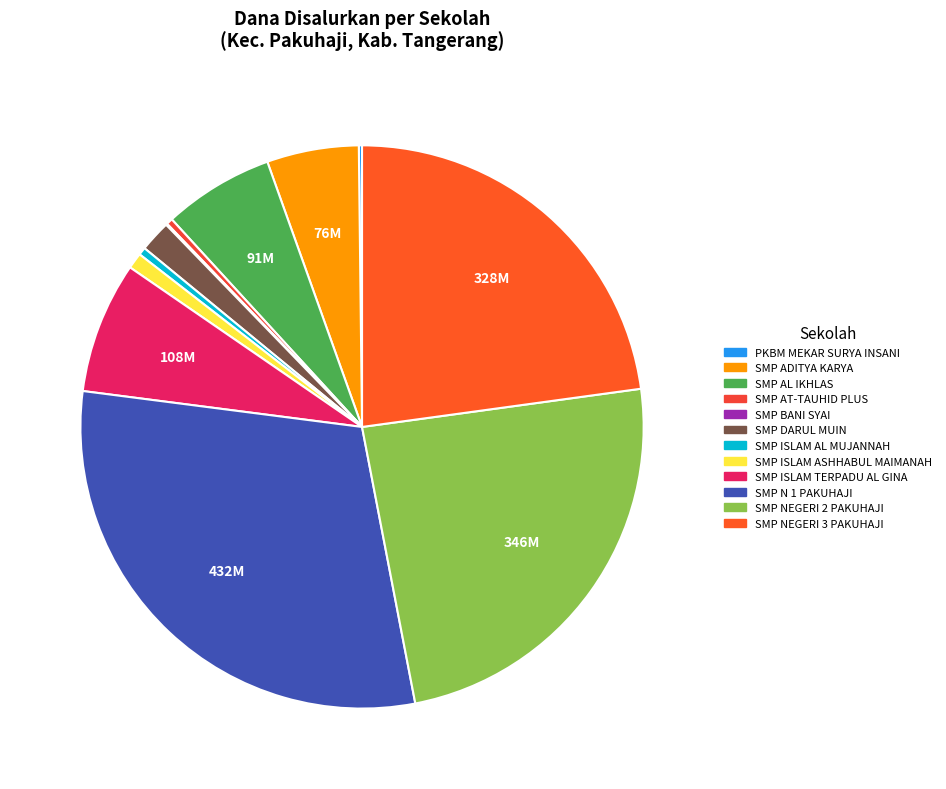

Which has a higher value, SMP AT-TAUHID PLUS or SMP ISLAM AL MUJANNAH?

SMP ISLAM AL MUJANNAH